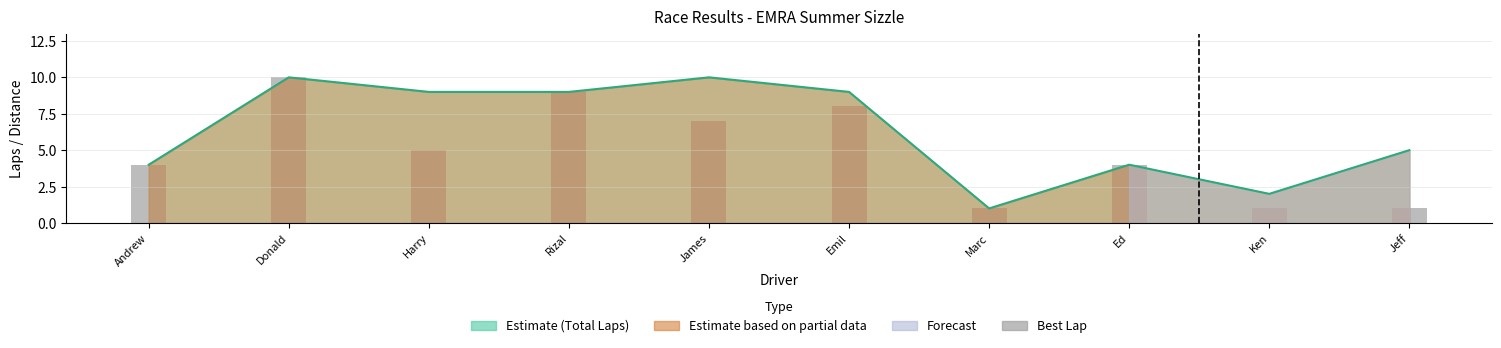

At which category does the chart reach its minimum across all series?

Marc